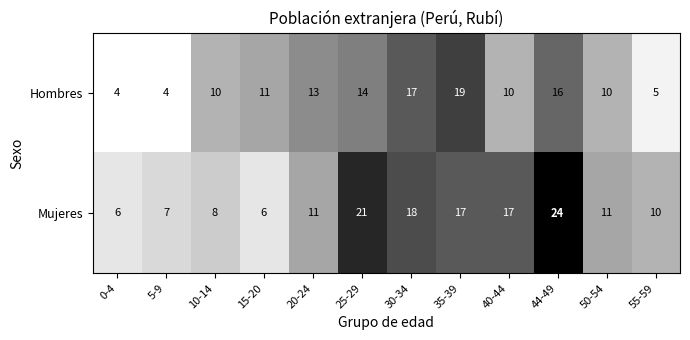

What is the difference between the second highest and minimum values in the Mujeres series?

15